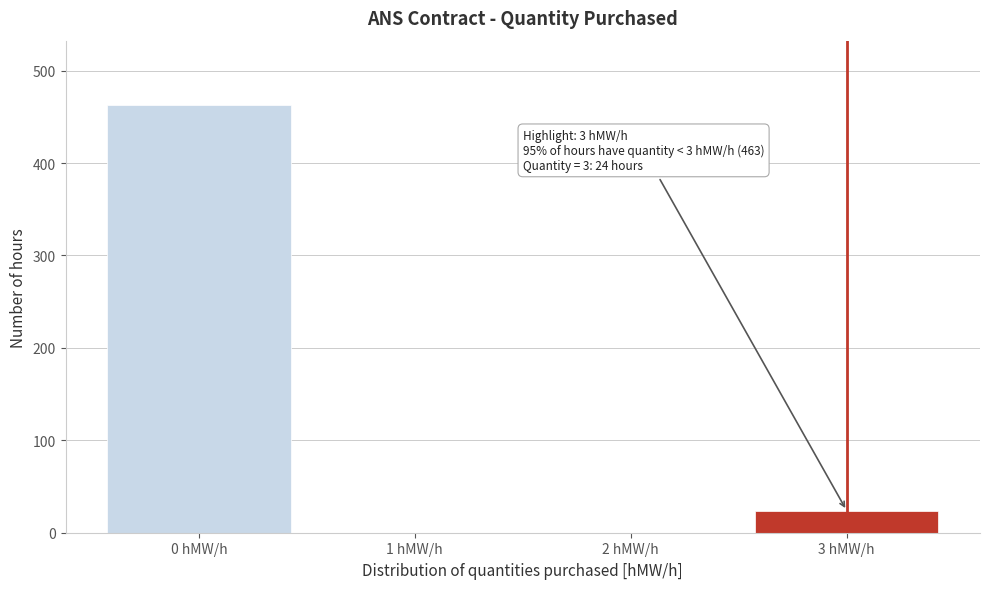

Reading left to right, list all the values displayed in this chart.

0 hMW/h=463	1 hMW/h=0	2 hMW/h=0	3 hMW/h=24